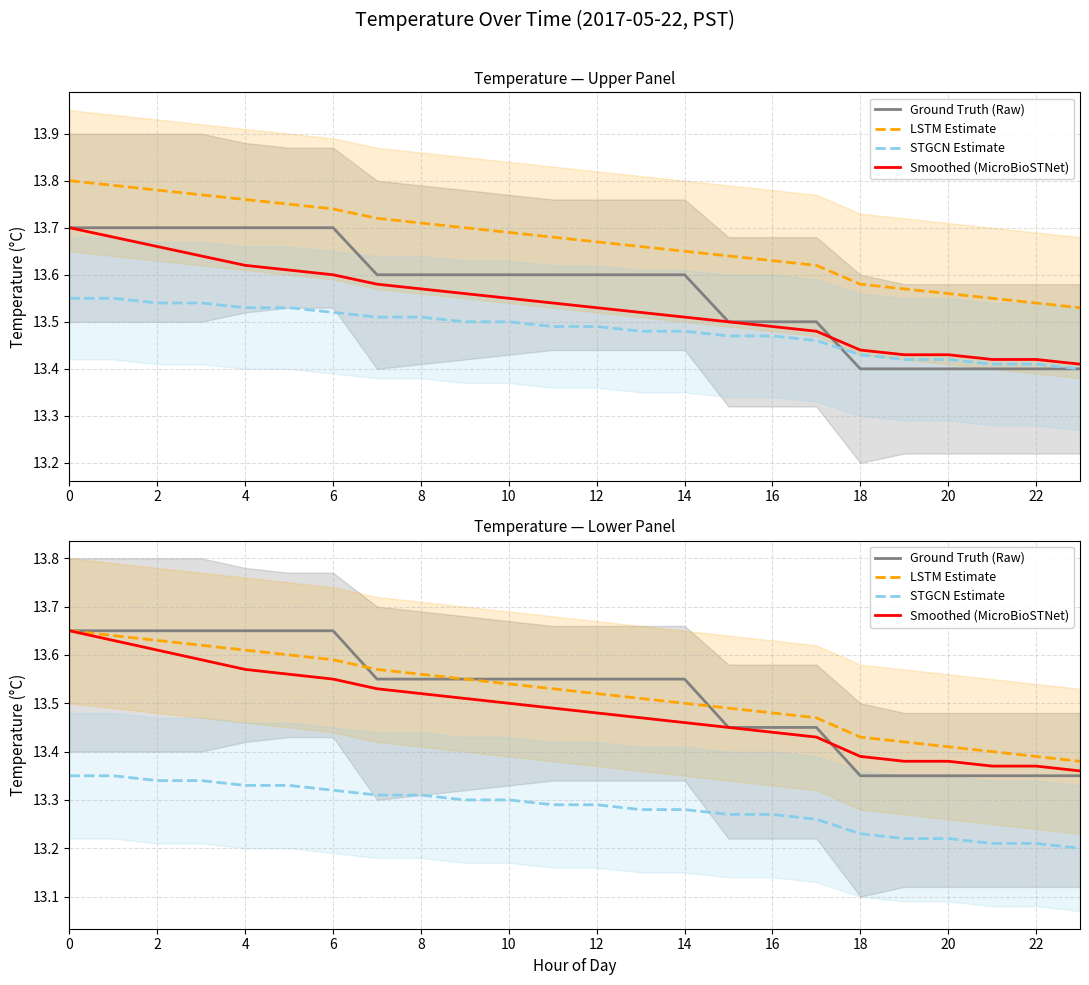

How many distinct data groups are displayed?

4